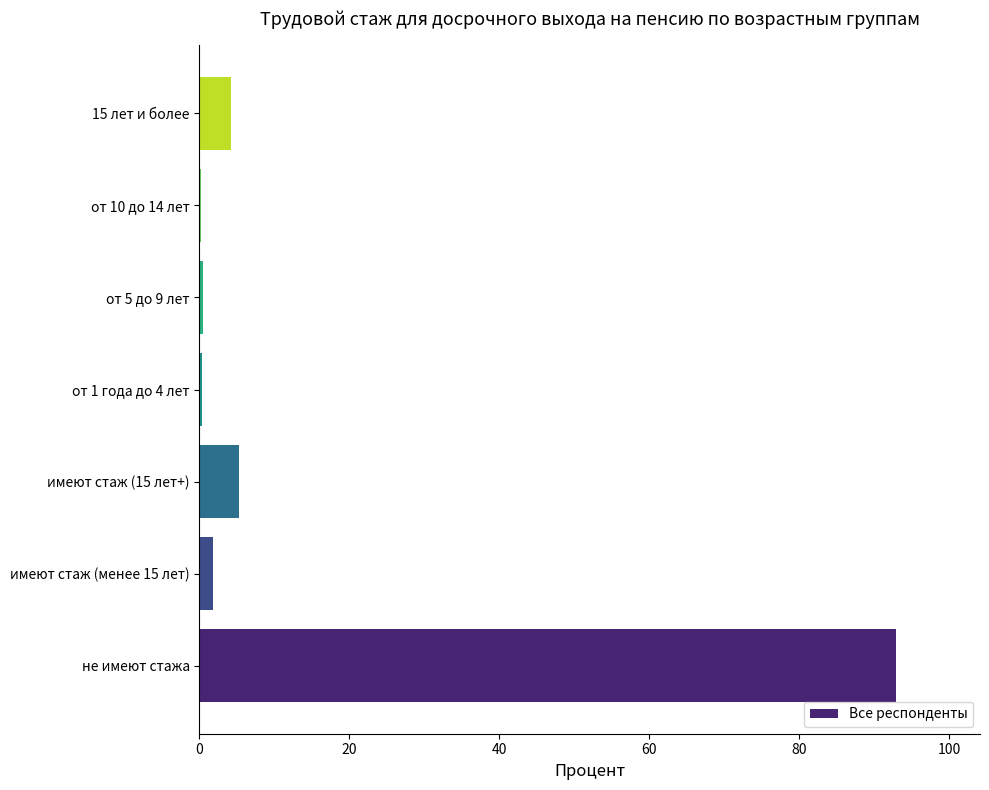

Between от 1 года до 4 лет and не имеют стажа, which is larger?

не имеют стажа